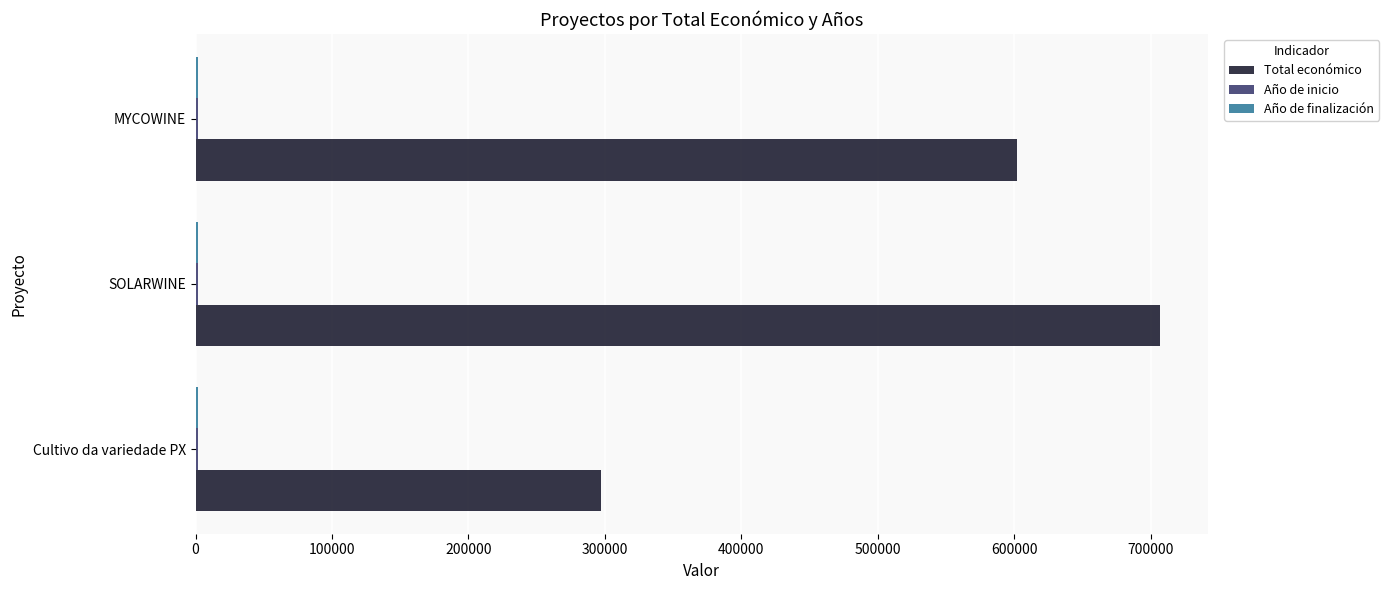

Which series has the largest total across all categories?

Total económico